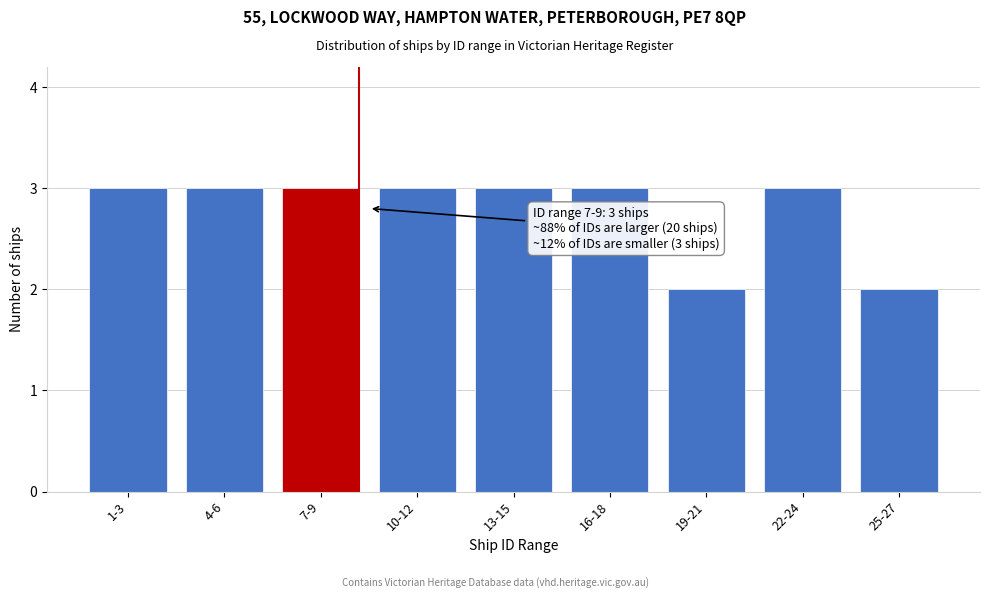

Reading left to right, transcribe all the data shown in this chart.

1-3=3	4-6=3	7-9=3	10-12=3	13-15=3	16-18=3	19-21=2	22-24=3	25-27=2